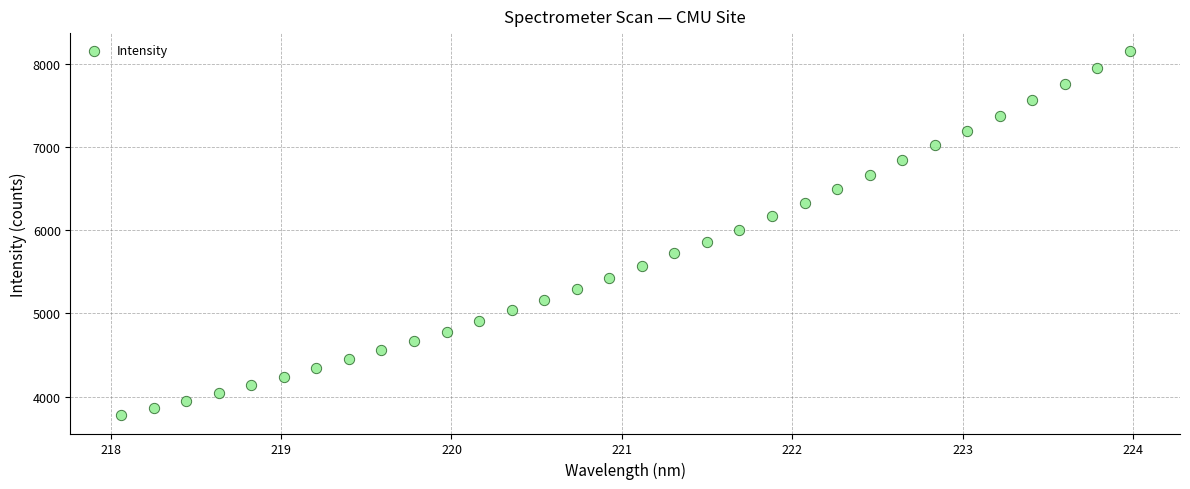

What is the range of Y values (max minus min)?

4375.9